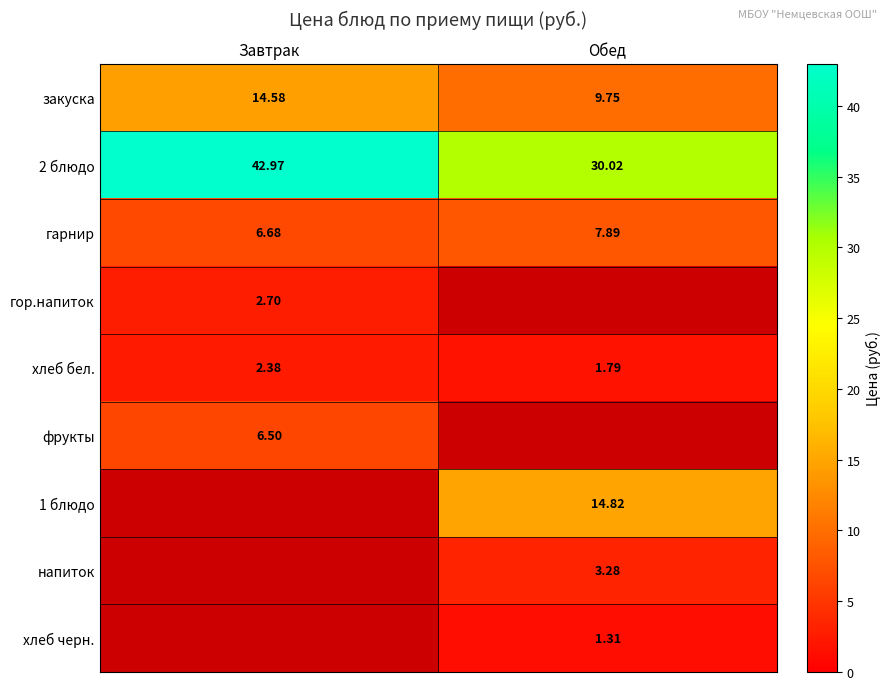

Where is гарнир nearest to the value 7?

Завтрак